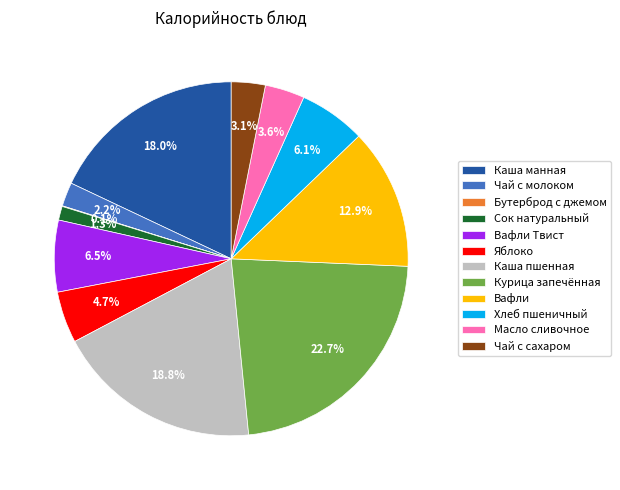

Which slice is the largest?

Курица запечённая